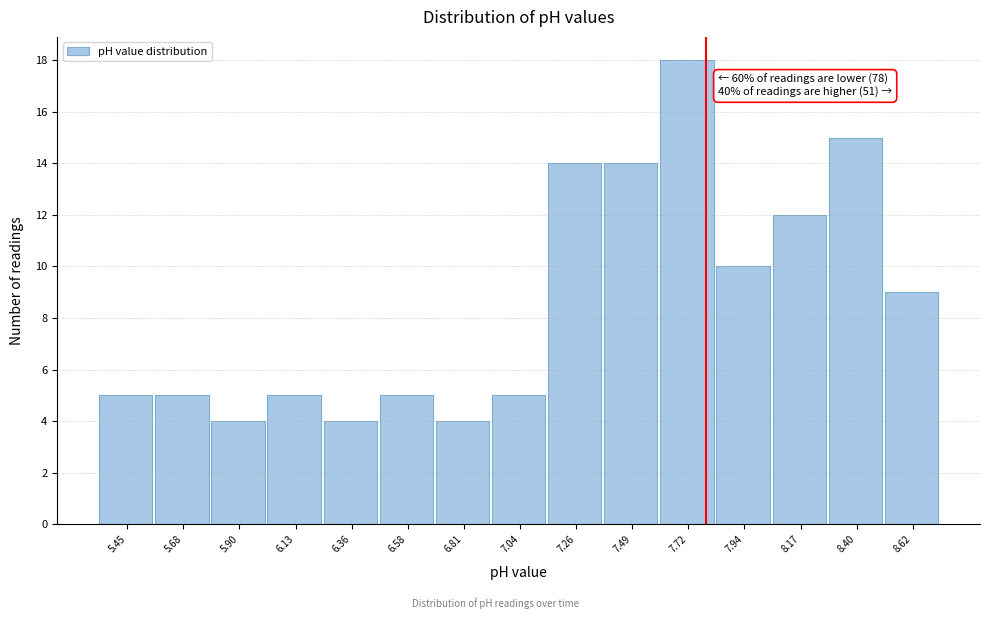

Reading right to left, list all the values displayed in this chart.

9	15	12	10	18	14	14	5	4	5	4	5	4	5	5